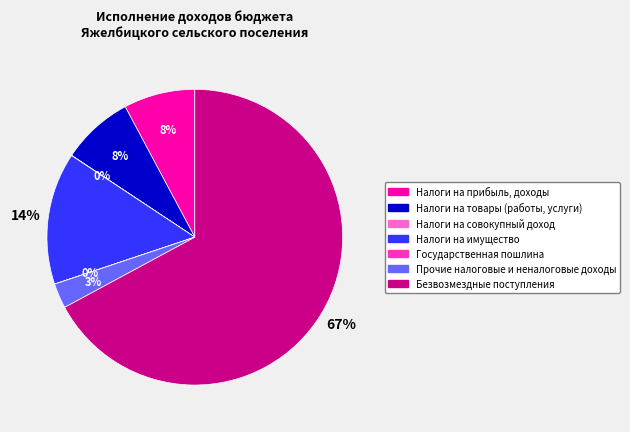

To the nearest percent, what is the difference between the largest and smallest slice percentages?

67%